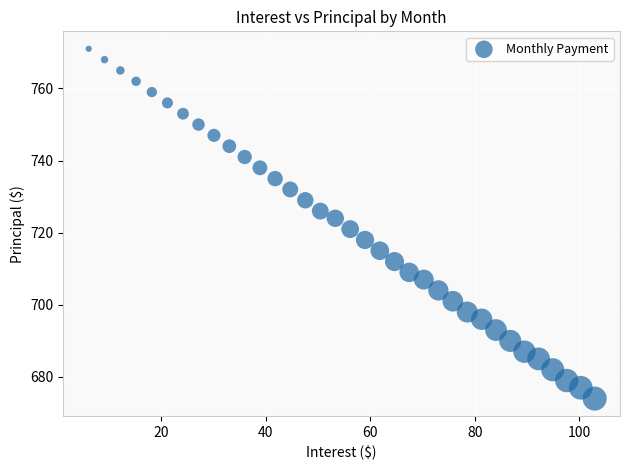

How many points are shown in the scatter plot?

35